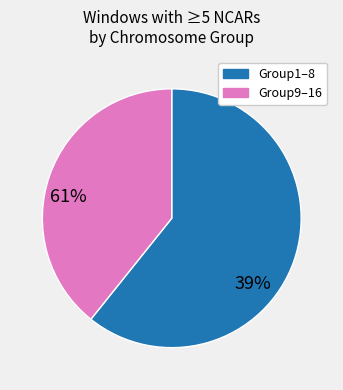

Does any single category account for the majority?

Yes